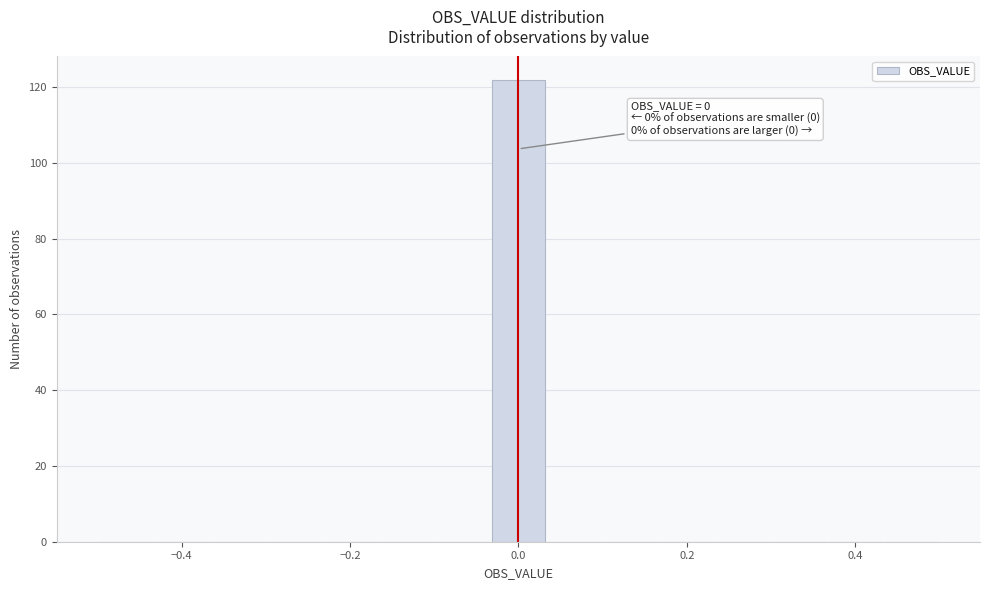

Read against the x-axis, roughly where is the centre of the tallest bar?

0.00